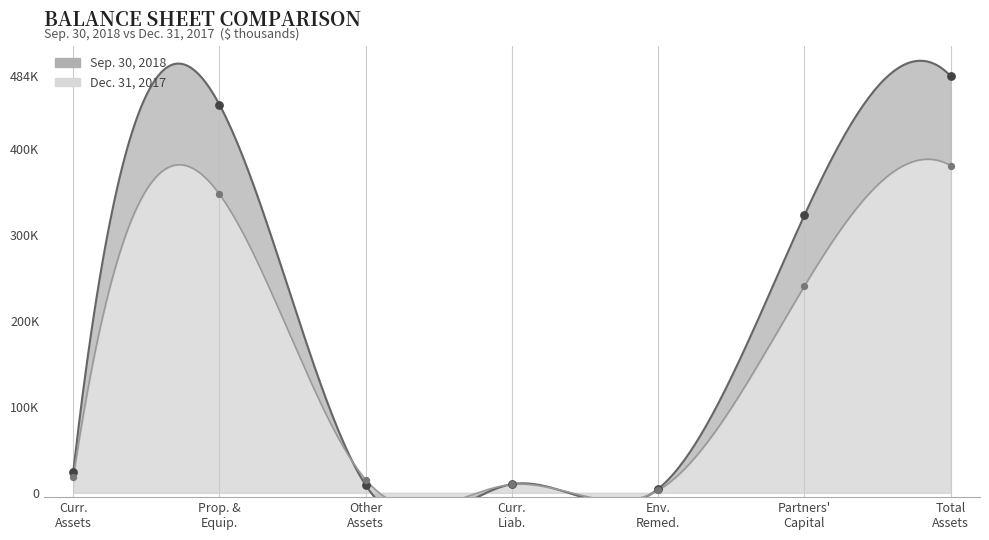

What are all the series names shown in the legend?

Sep. 30, 2018, Dec. 31, 2017